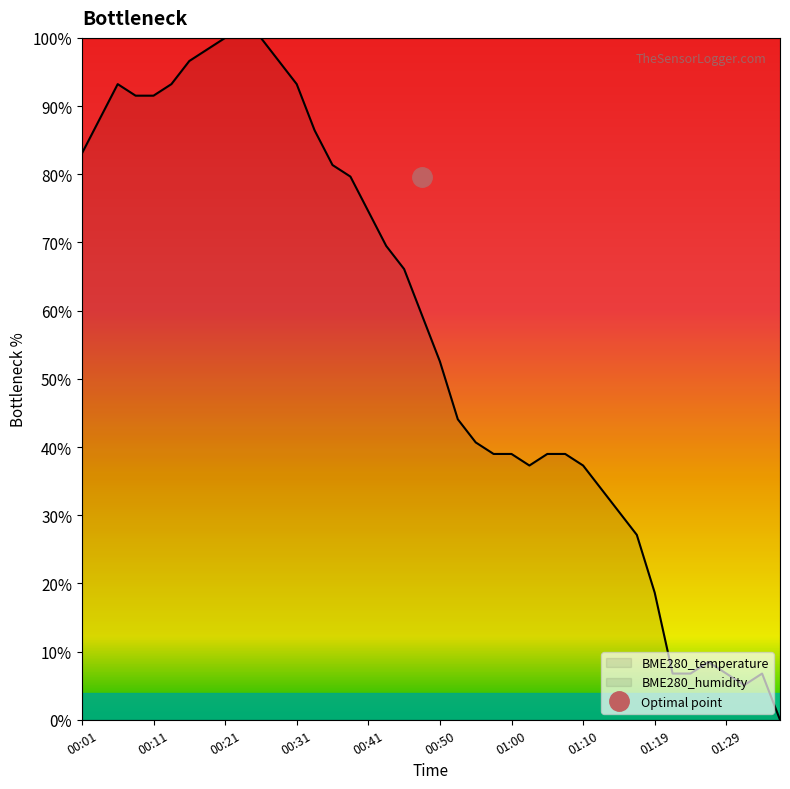

How many values exceed 59?

20